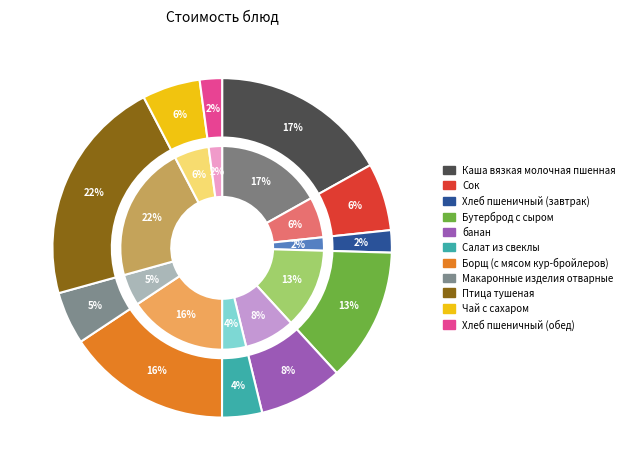

The Чай с сахаром slice represents 1% of the pie. True or false?

False